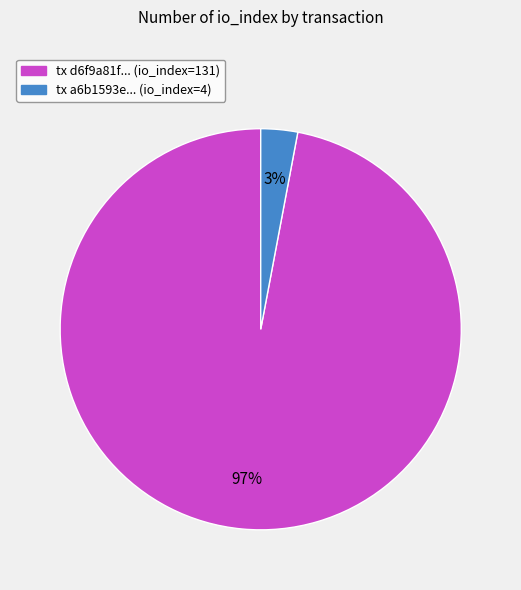

To the nearest percent, what is the difference between the largest and smallest slice percentages?

94%